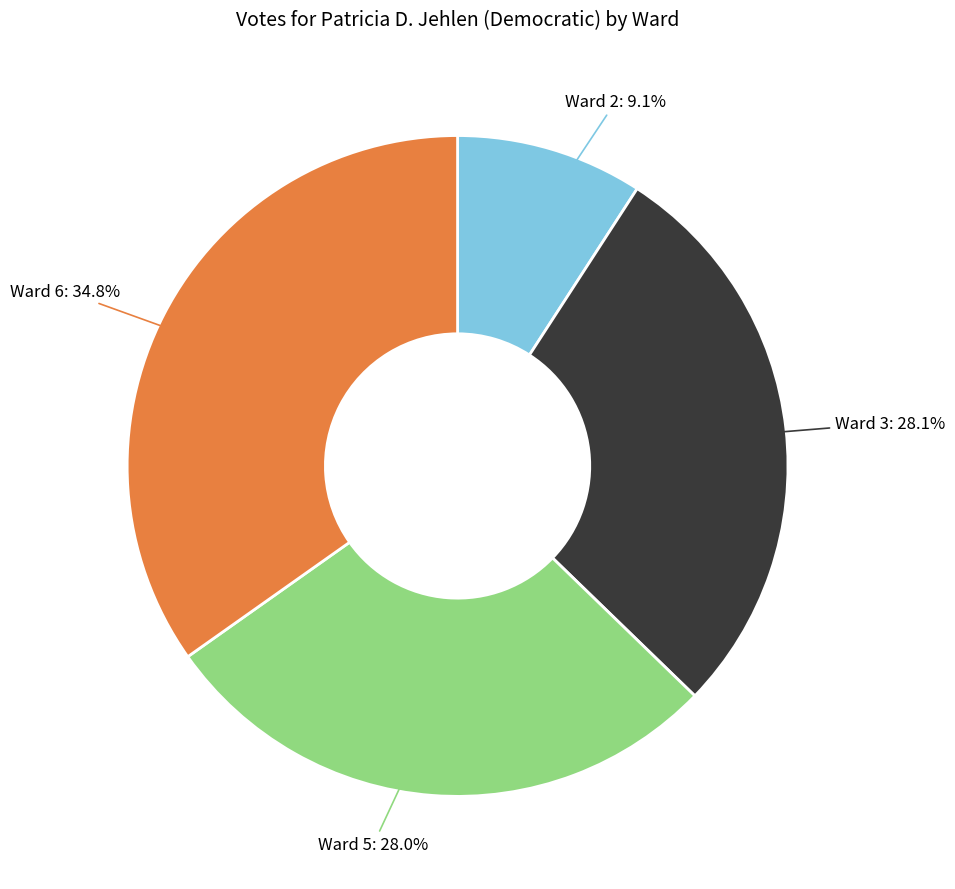

What is the largest slice in the pie chart?

Ward 6